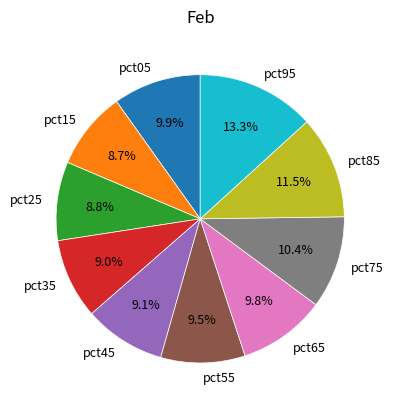

To the nearest percent, what is the combined percentage of pct75 and pct85?

22%